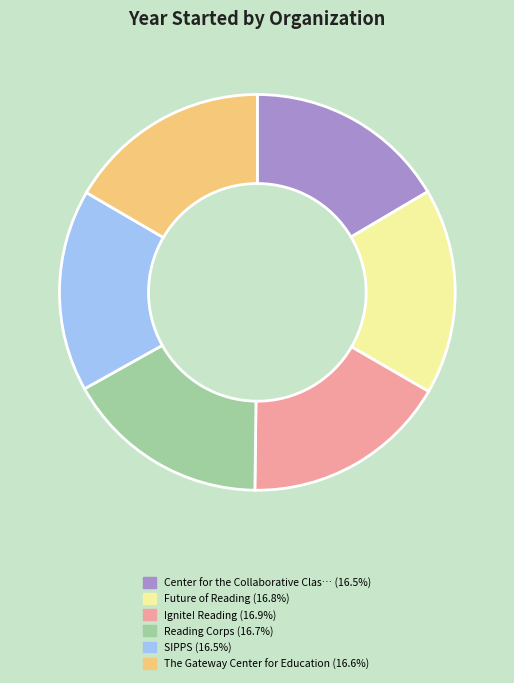

Count the number of slices in the pie.

6